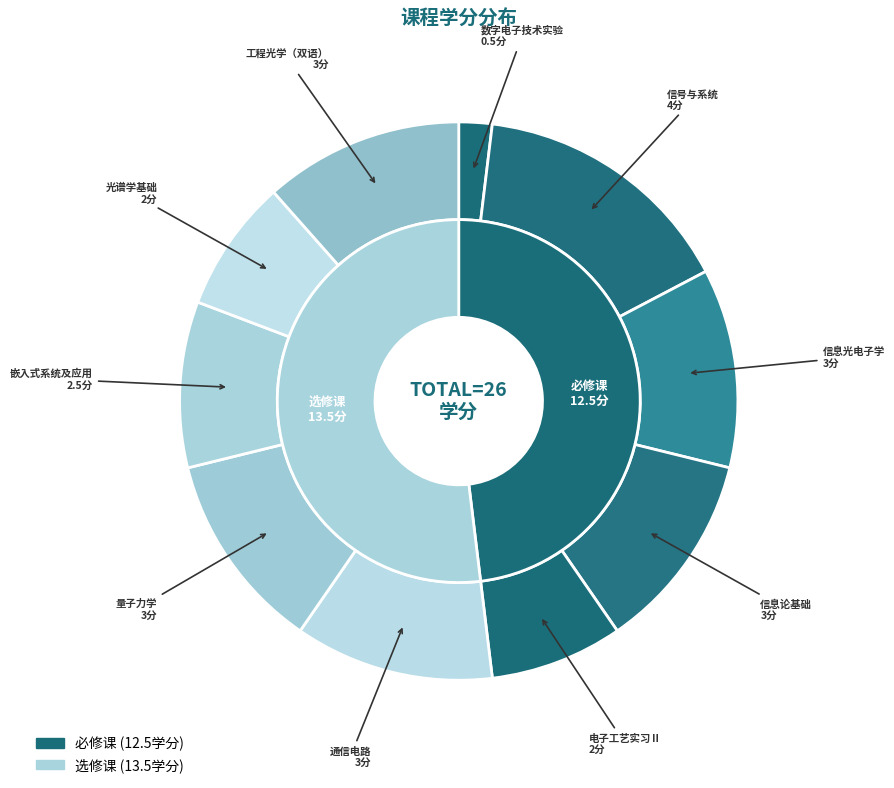

How many segments does this pie chart have?

5